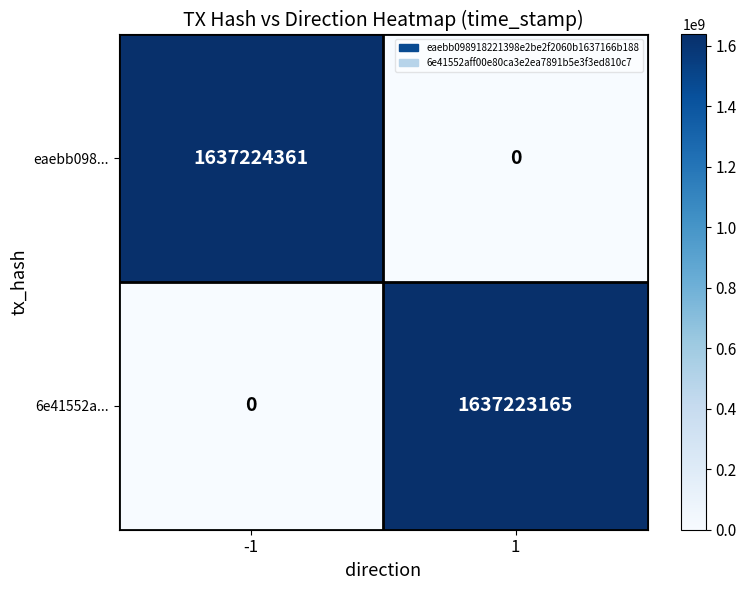

Reading left to right, list all the values displayed in this chart.

eaebb098...: -1=1637224361	1=0
6e41552a...: -1=0	1=1637223165